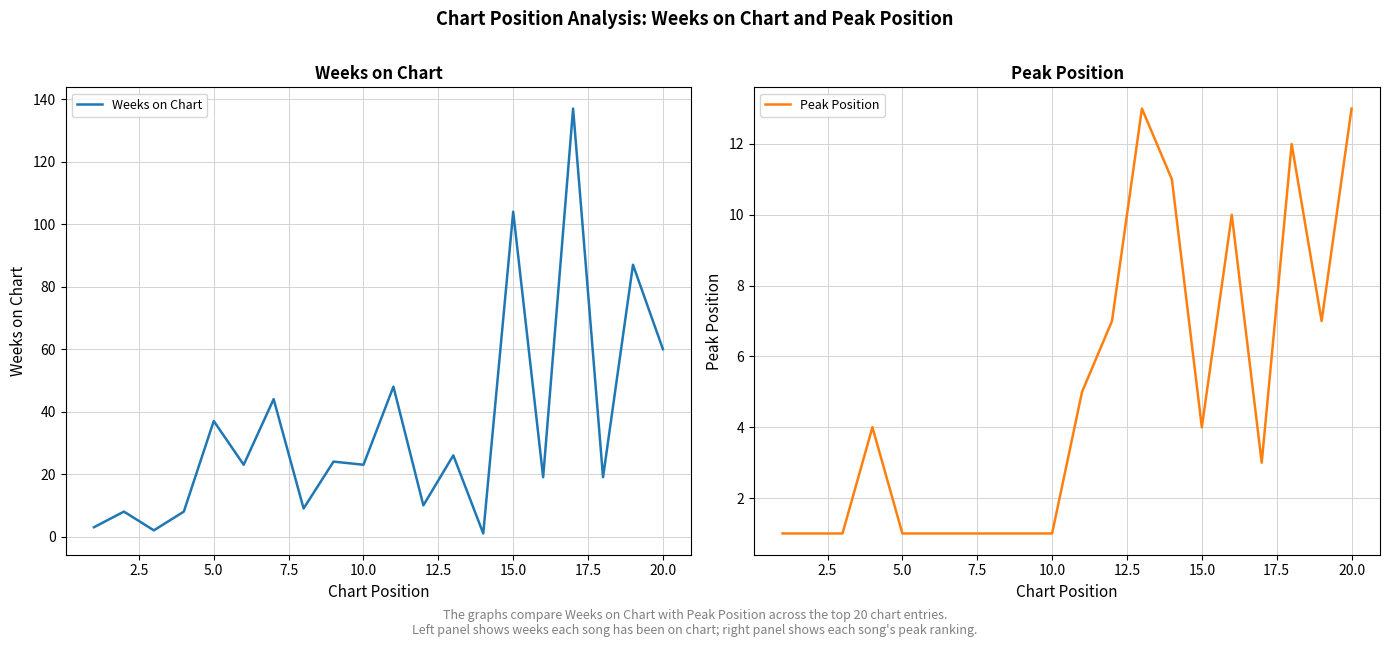

What is the average value of the Peak Position series?

5